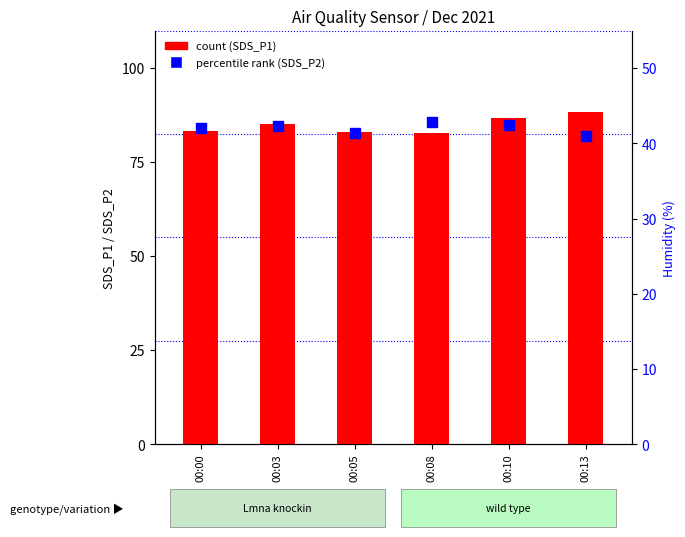

Which series contains the lowest Y value?

SDS_P2 (percentile rank)